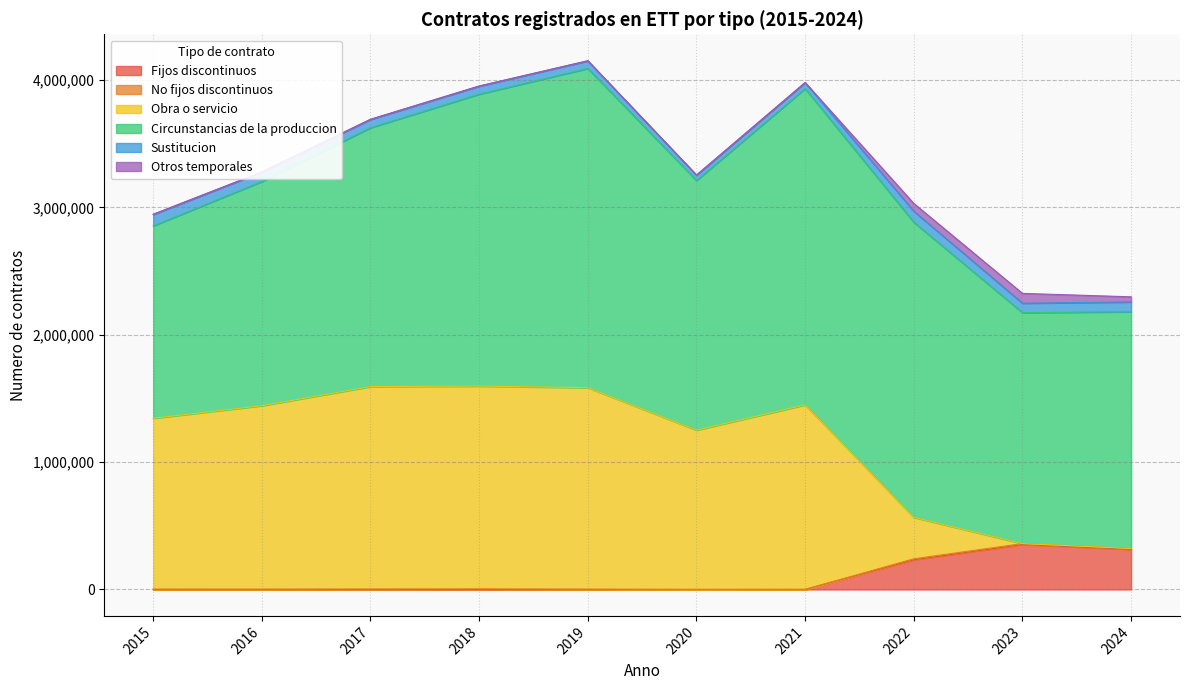

Reading right to left, transcribe all the data shown in this chart.

Fijos discontinuos: 2024=315219	2023=353363	2022=233376	2021=0	2020=0	2019=0	2018=0	2017=0	2016=0	2015=0
No fijos discontinuos: 2024=6416	2023=6668	2022=7496	2021=1038	2020=399	2019=2295	2018=4726	2017=3557	2016=2172	2015=2359
Obra o servicio: 2024=0	2023=0	2022=325285	2021=1448773	2020=1250619	2019=1582262	2018=1592233	2017=1589647	2016=1440864	2015=1341859
Circunstancias de la produccion: 2024=1859140	2023=1813950	2022=2317599	2021=2483371	2020=1960652	2019=2506742	2018=2292648	2017=2032729	2016=1760405	2015=1510863
Sustitucion: 2024=76894	2023=74016	2022=86487	2021=47265	2020=42238	2019=59849	2018=62744	2017=65342	2016=74569	2015=89857
Otros temporales: 2024=40481	2023=76952	2022=61237	2021=942	2020=652	2019=1010	2018=1779	2017=1345	2016=1588	2015=1774